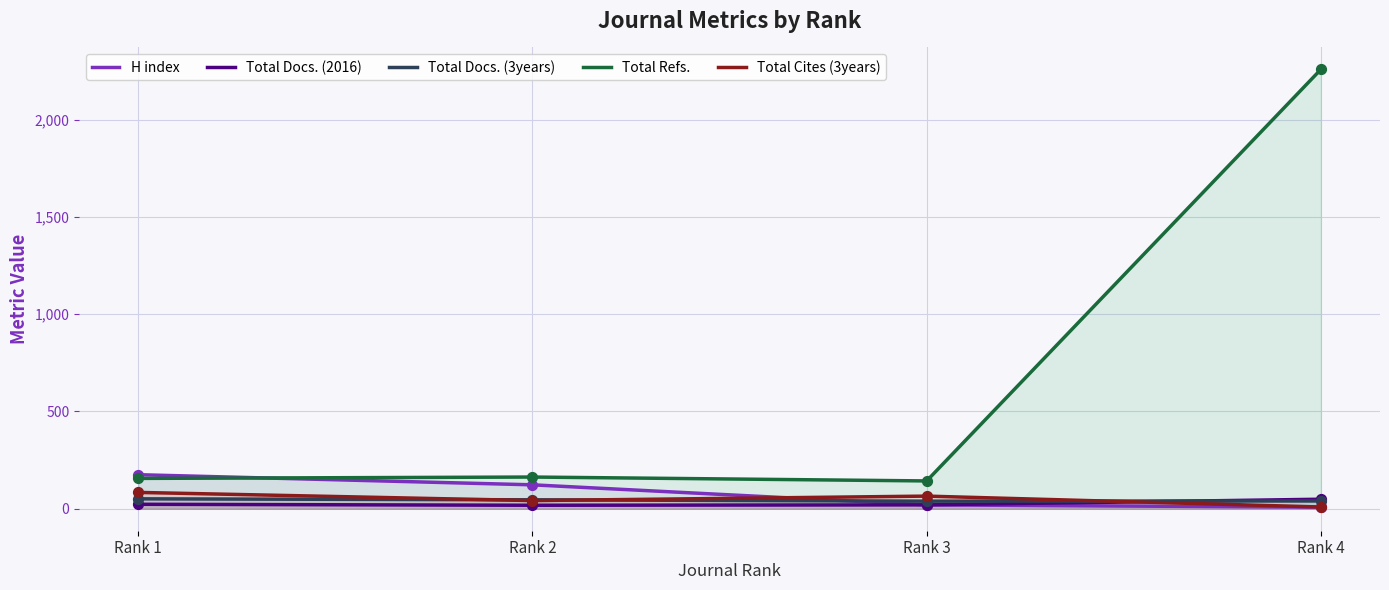

At which category is the sum across all series the highest?

Rank 4